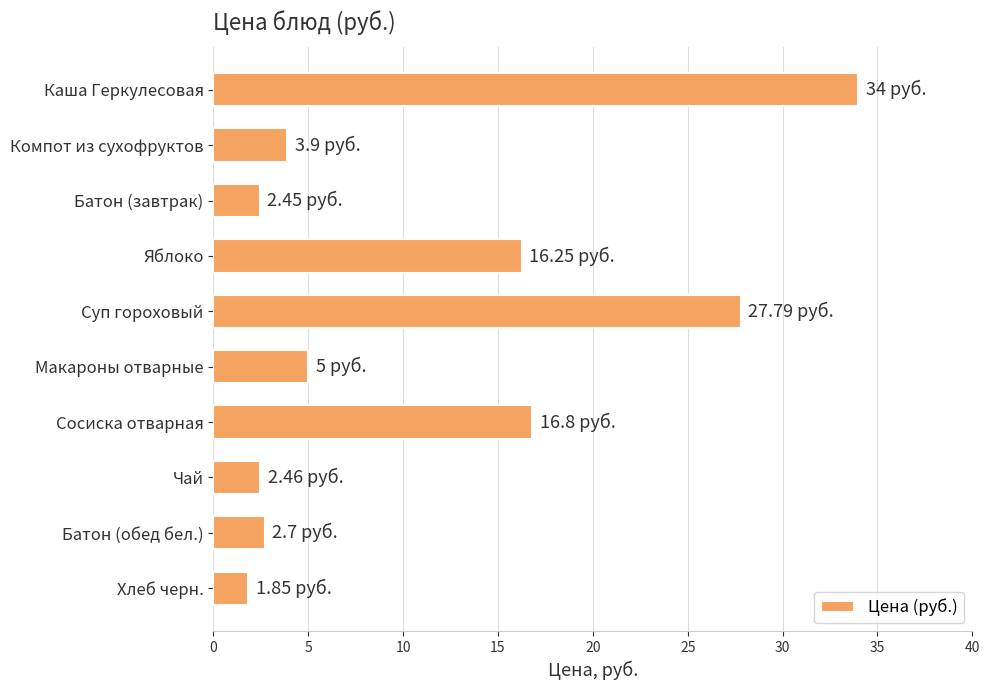

What is the difference between the values at Сосиска отварная and Каша Геркулесовая?

17.2